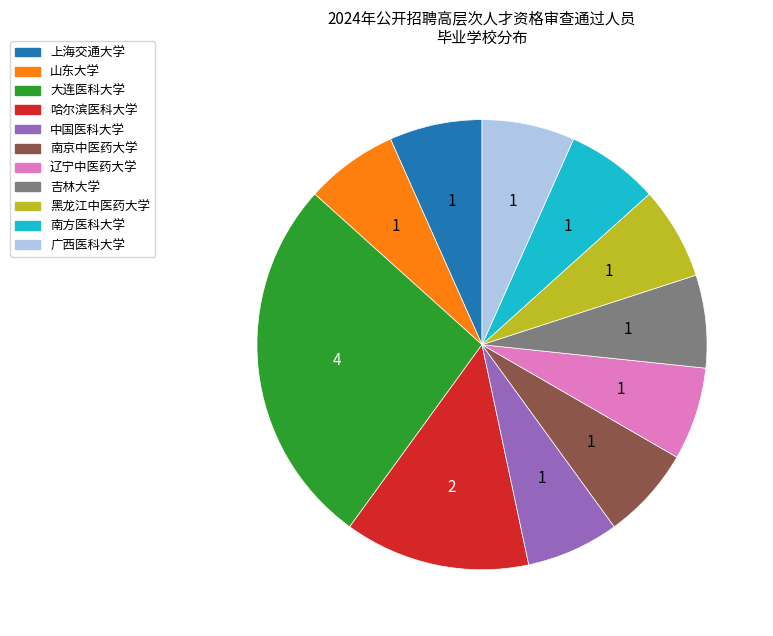

Approximately how many times larger is the value at 大连医科大学 compared to 黑龙江中医药大学?

4.0